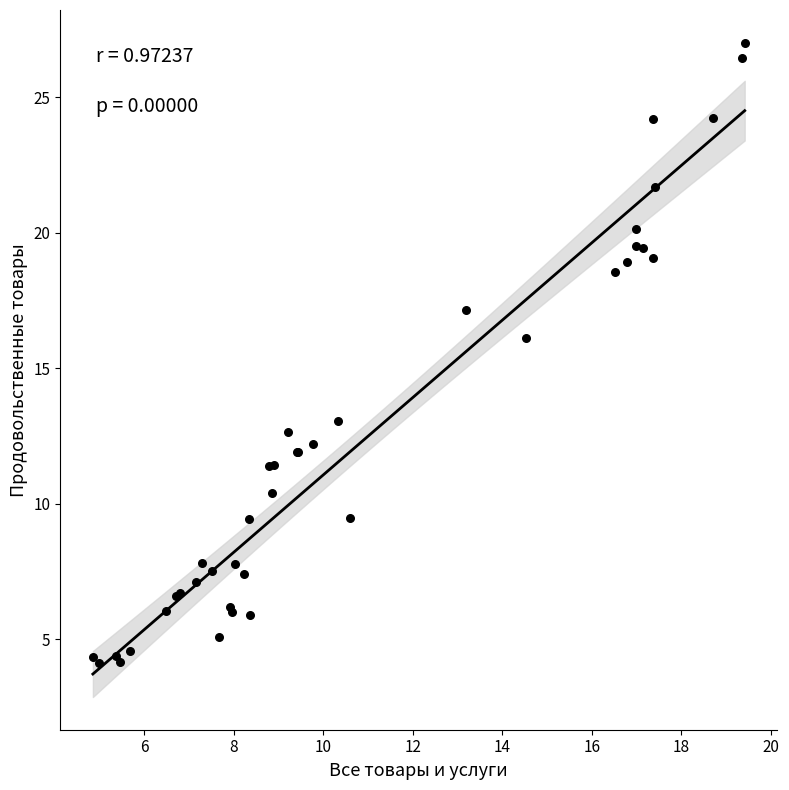

What Y value in the scatter plot is closest to 15?

16.1